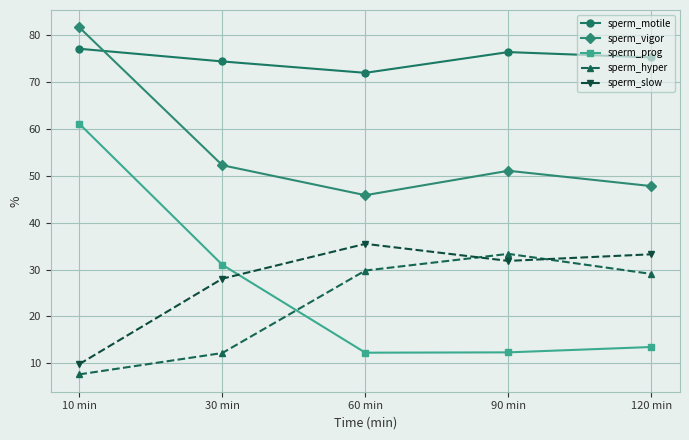

Read the sperm_prog value at 10 min.

61.1